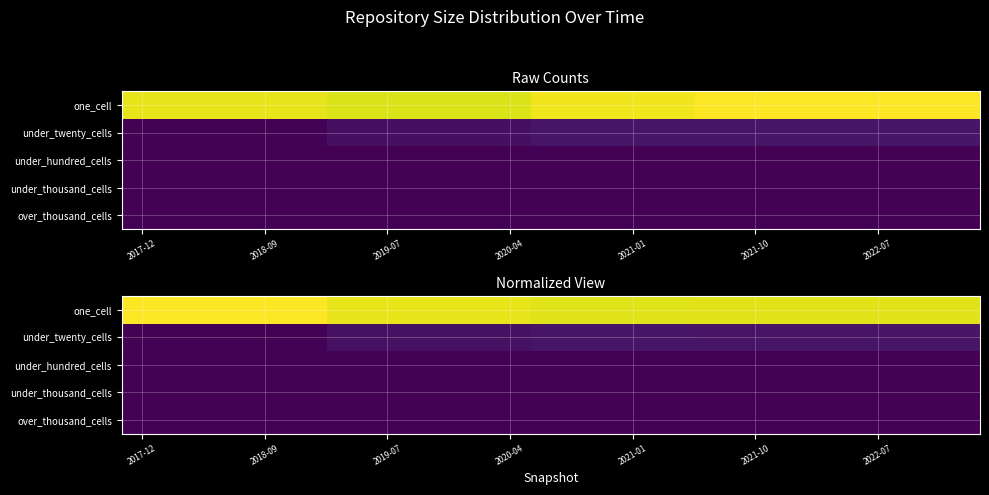

What is the total value across all series at 2021-10?

1.0